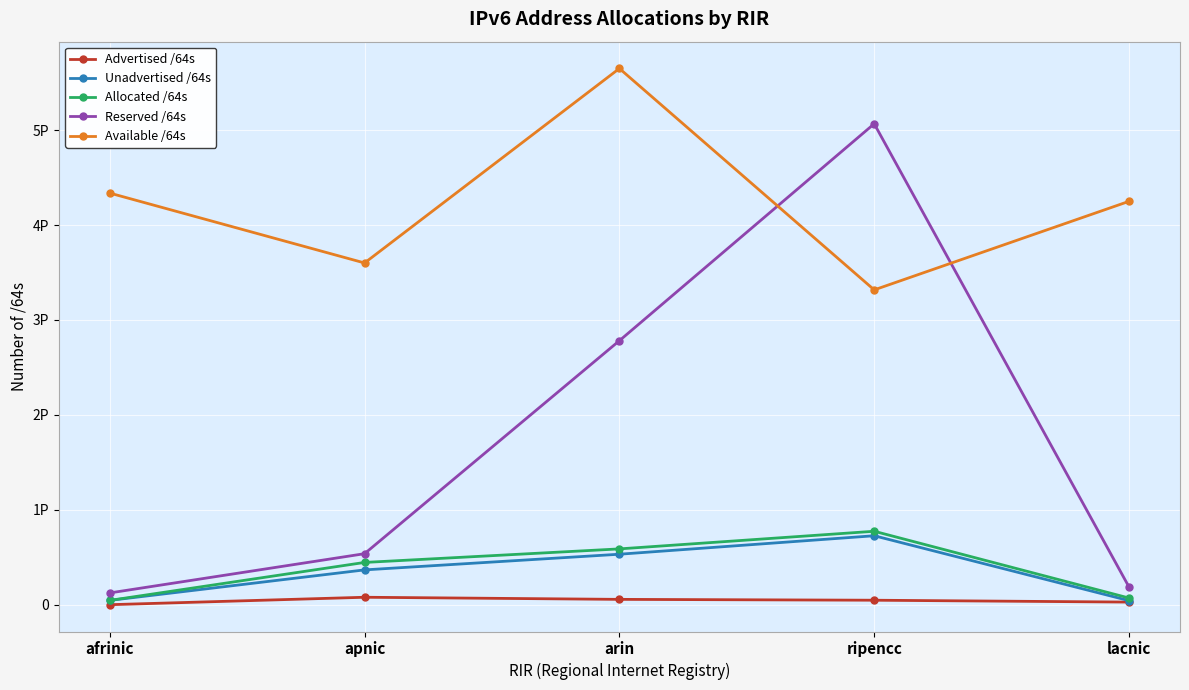

True or false: Allocated /64s has a value of 106112422025238 at lacnic.

False